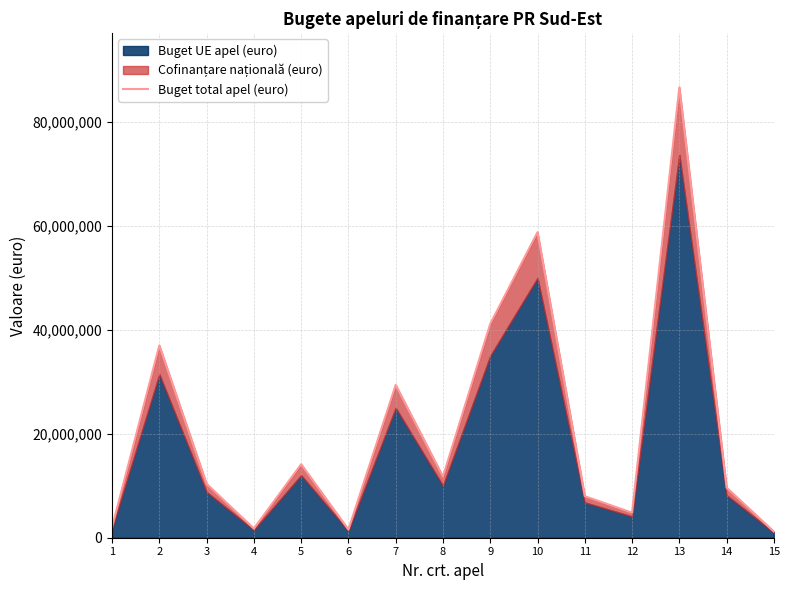

Reading left to right, what are all the values shown in this chart?

2000000	37026853	10370365	1764706	14149027	1572114	29411765	11764706	41173340	58823530	8000000	4818066	86725188	9636132	1176471